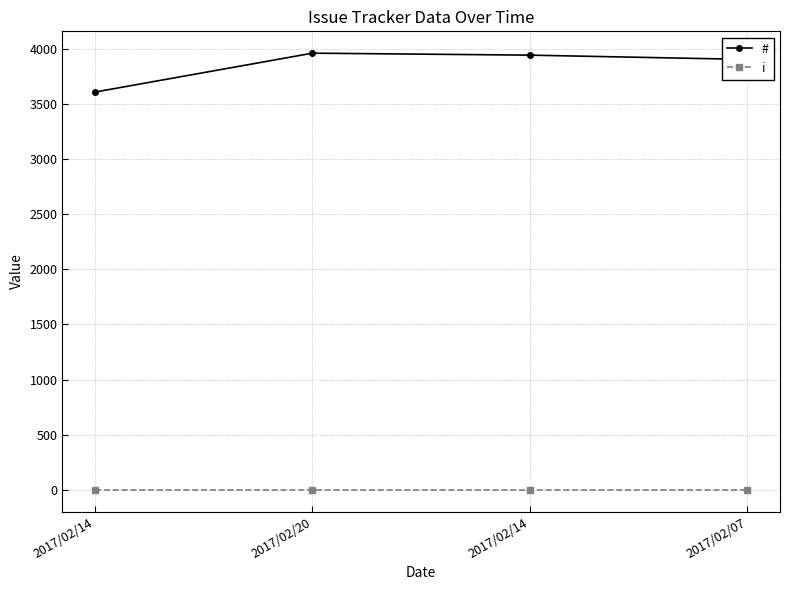

What is the value of the # point at the 3rd from the left?

3609